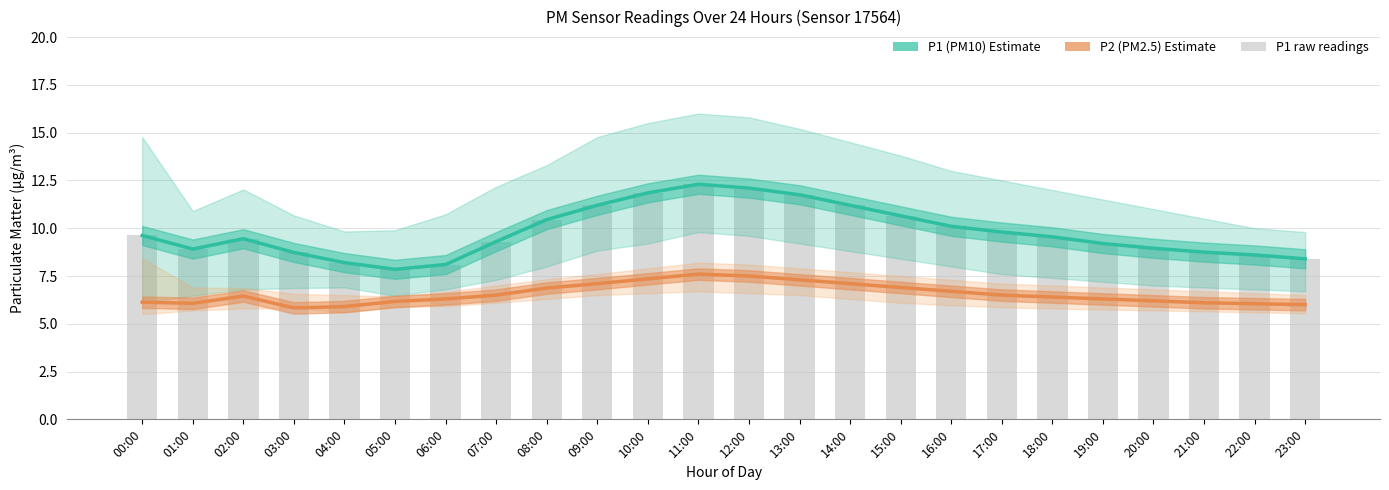

Reading left to right, extract all data points from this chart.

P1 (PM10): 00:00=9.6	01:00=8.9	02:00=9.4	03:00=8.7	04:00=8.2	05:00=7.8	06:00=8.1	07:00=9.3	08:00=10.4	09:00=11.2	10:00=11.8	11:00=12.3	12:00=12.1	13:00=11.8	14:00=11.2	15:00=10.7	16:00=10.1	17:00=9.8	18:00=9.6	19:00=9.2	20:00=8.9	21:00=8.8	22:00=8.6	23:00=8.4
P2 (PM2.5): 00:00=6.1	01:00=6.1	02:00=6.5	03:00=5.8	04:00=5.9	05:00=6.2	06:00=6.3	07:00=6.5	08:00=6.9	09:00=7.1	10:00=7.3	11:00=7.6	12:00=7.5	13:00=7.3	14:00=7.1	15:00=6.9	16:00=6.7	17:00=6.5	18:00=6.4	19:00=6.3	20:00=6.2	21:00=6.1	22:00=6.0	23:00=6.0
P1 raw: 00:00=9.6	01:00=8.9	02:00=9.4	03:00=8.7	04:00=8.2	05:00=7.8	06:00=8.1	07:00=9.3	08:00=10.4	09:00=11.2	10:00=11.8	11:00=12.3	12:00=12.1	13:00=11.8	14:00=11.2	15:00=10.7	16:00=10.1	17:00=9.8	18:00=9.6	19:00=9.2	20:00=8.9	21:00=8.8	22:00=8.6	23:00=8.4